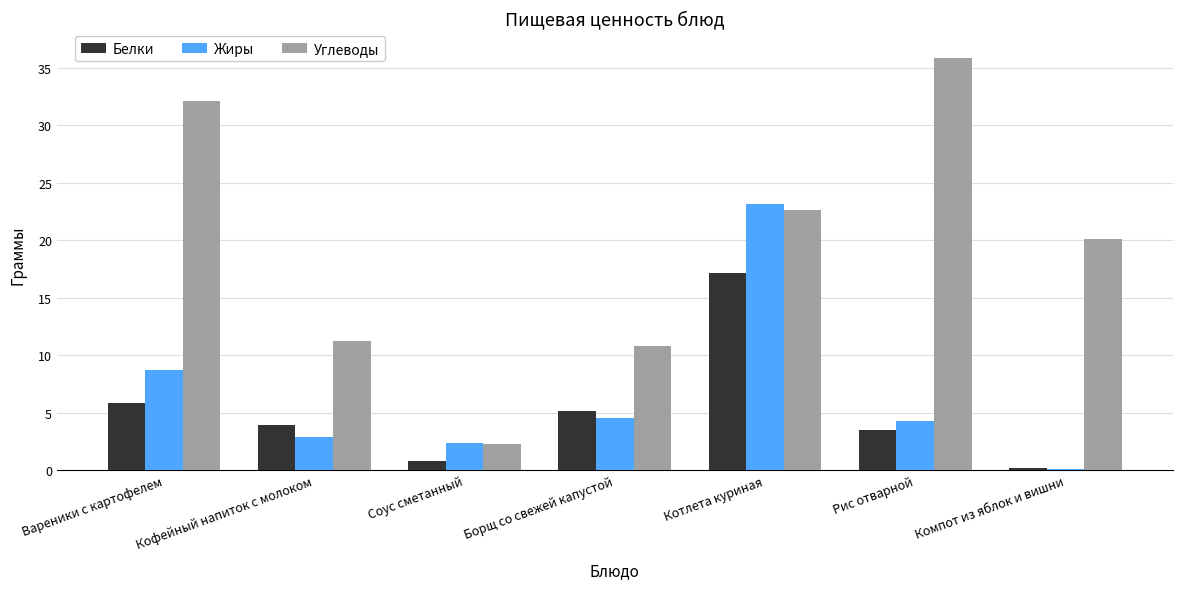

Between Соус сметанный and Борщ со свежей капустой, which series saw the biggest shift?

Углеводы